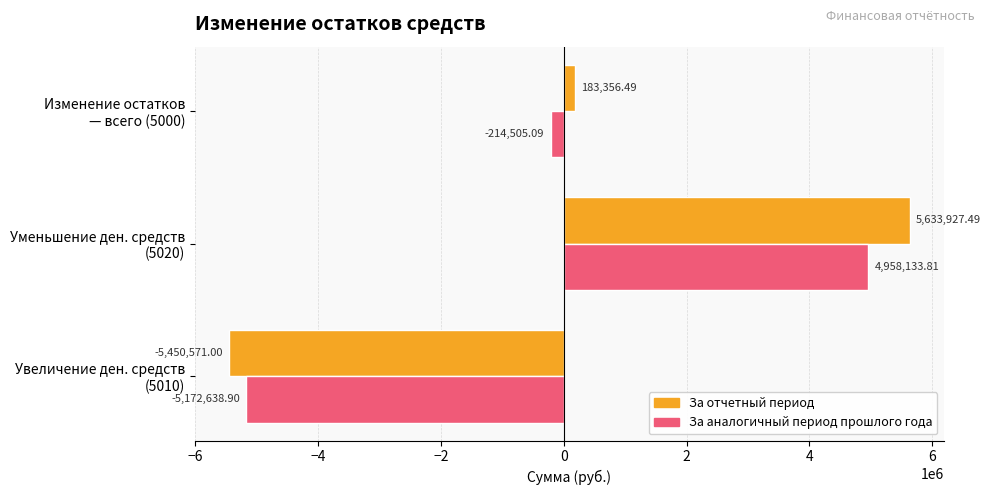

Which series has the widest spread of values?

За отчетный период